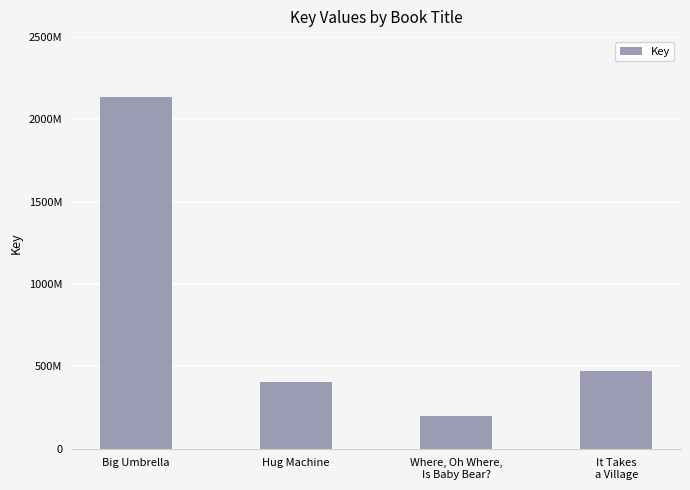

What is the difference between the second highest and second lowest values?

67929281